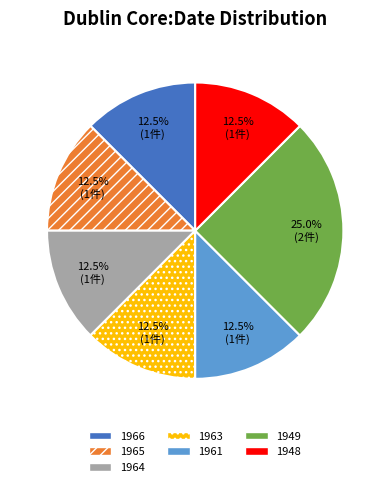

Count the number of slices in the pie.

7